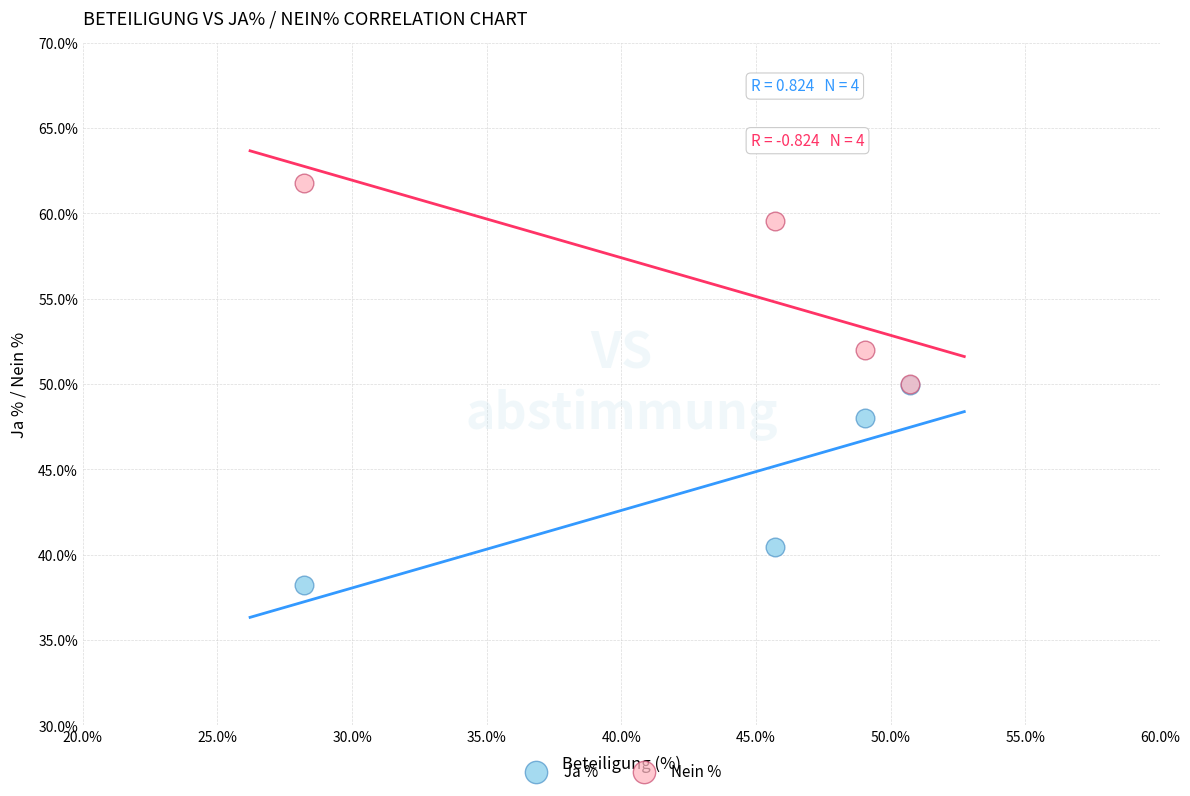

In the Ja % series, what Y value is closest to 44?

40.4